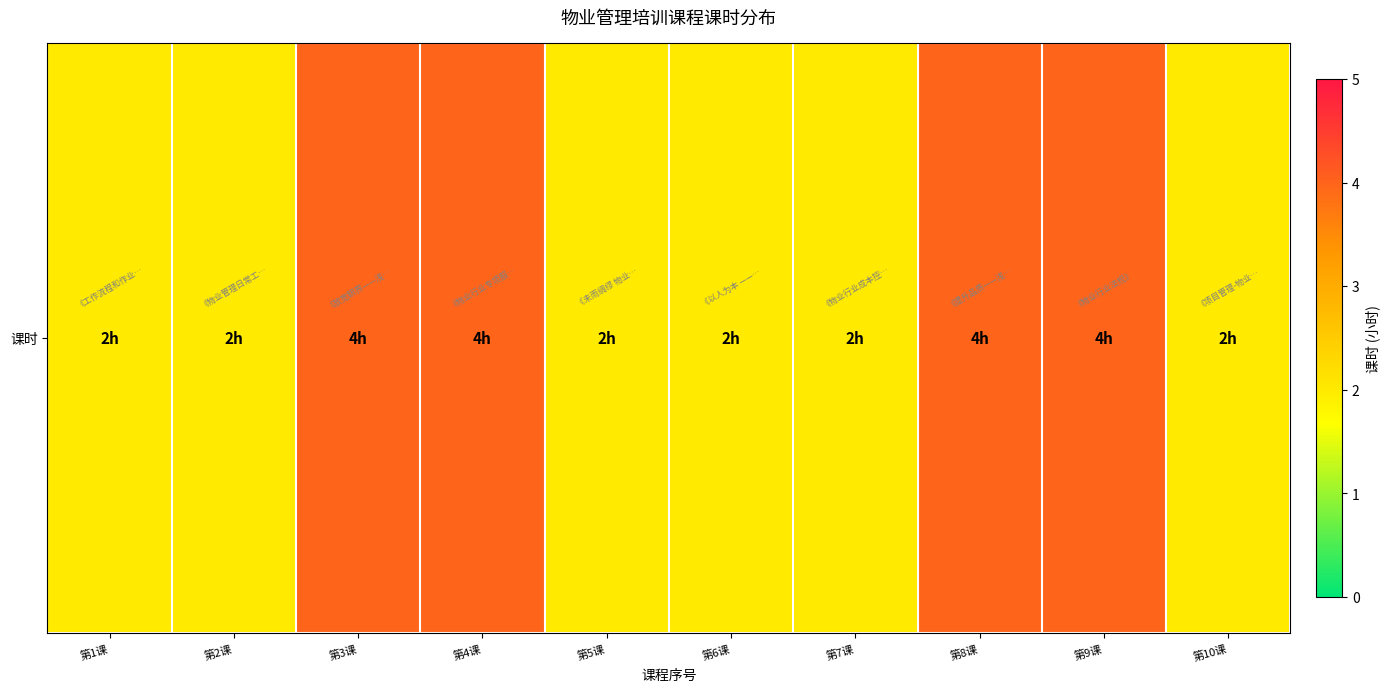

How many categories are shown in the chart?

10